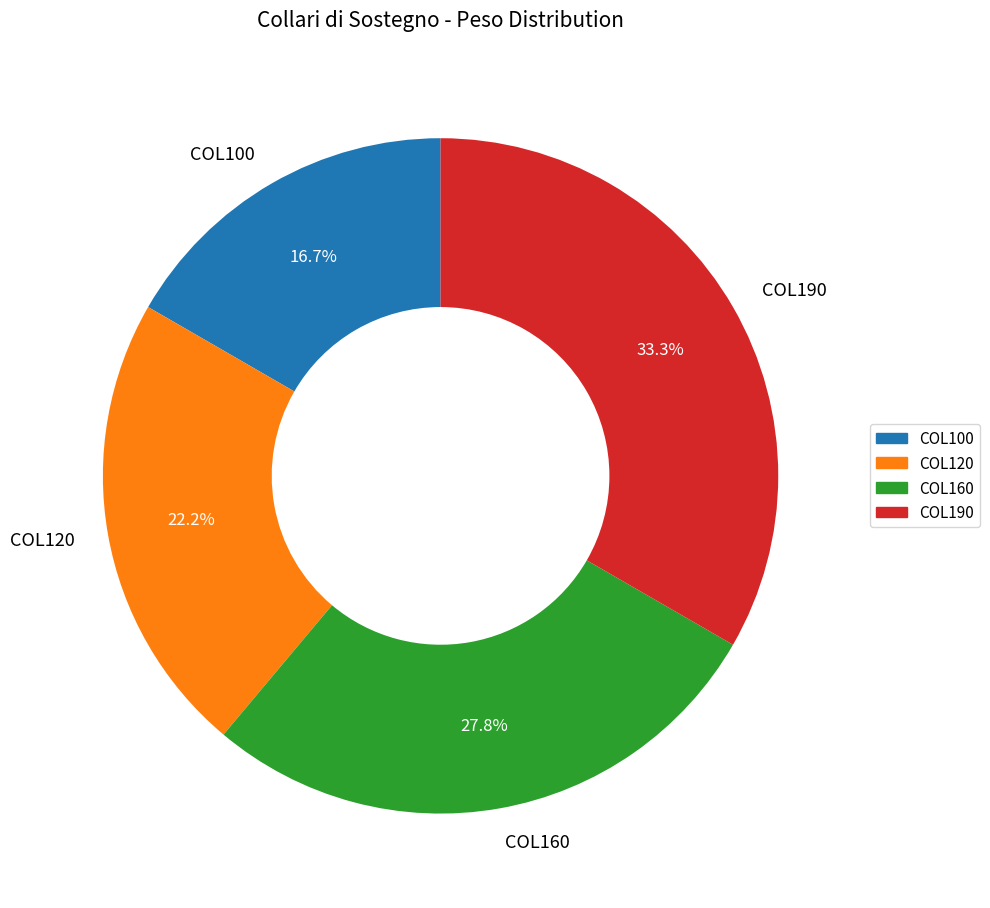

Which category has the smallest portion of the pie?

COL100